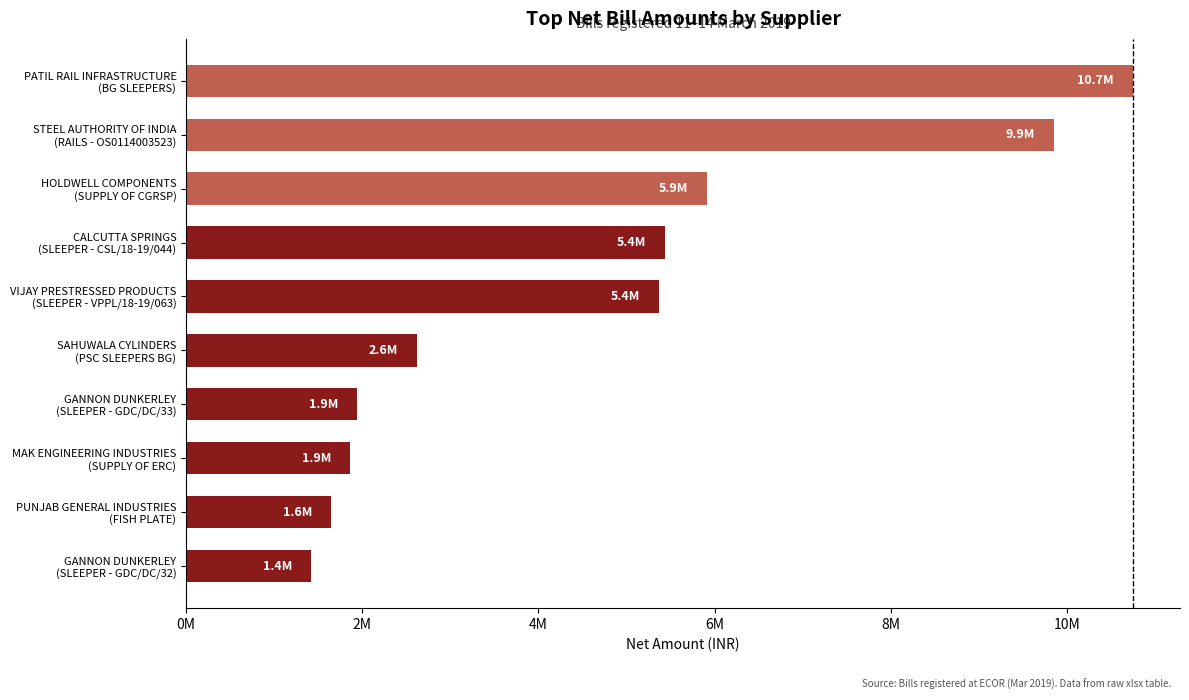

What is the sum of all values?

46804658